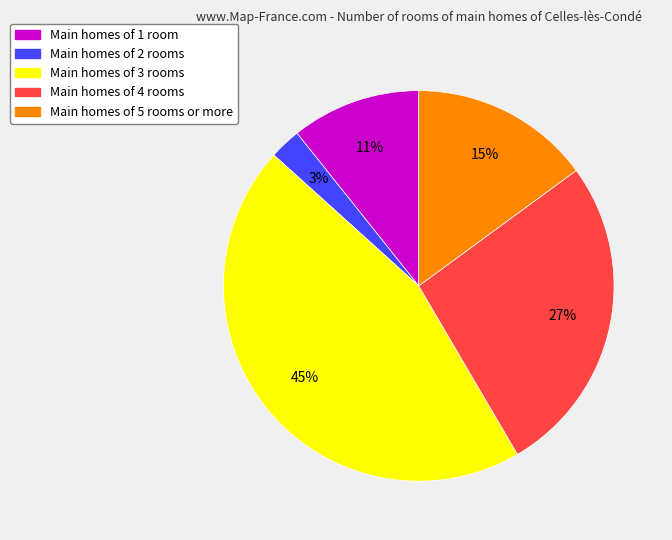

How many slices are in this pie chart?

5